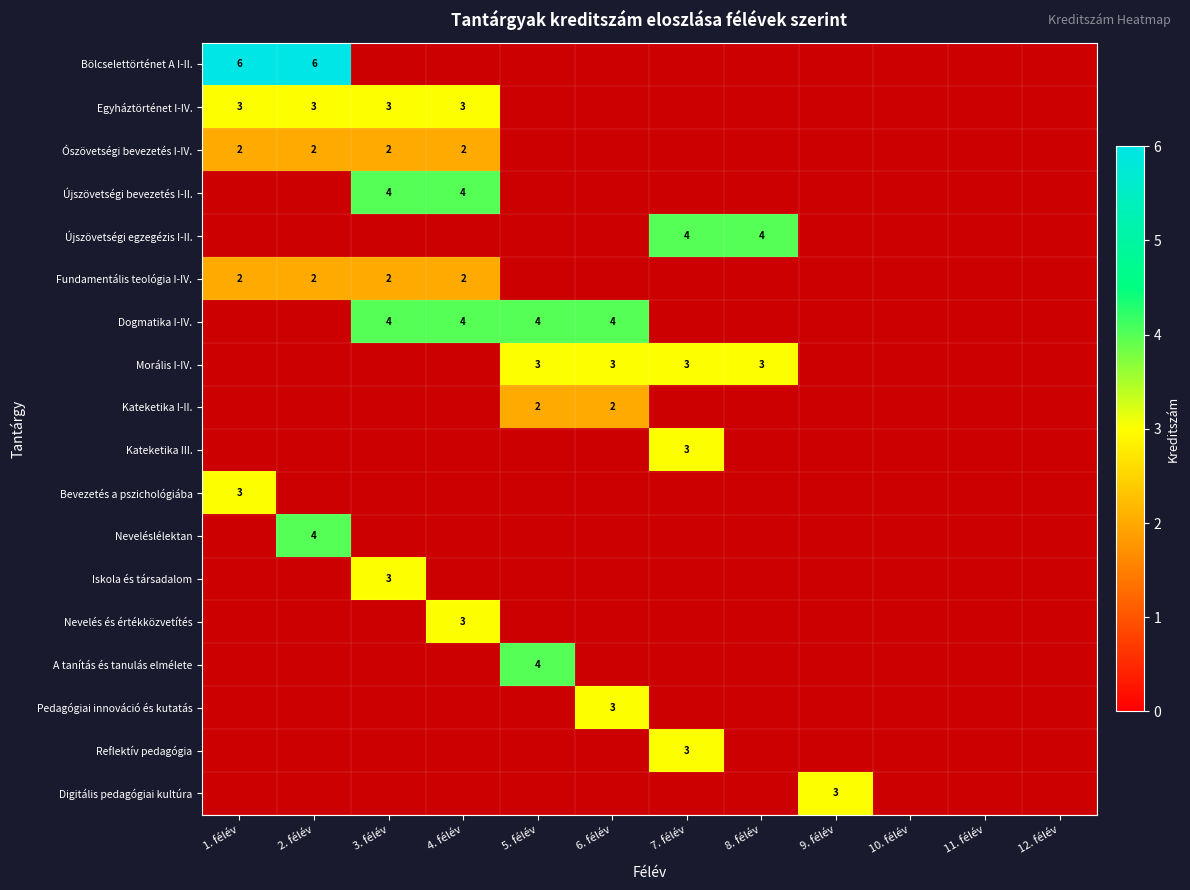

What is the sum of all Dogmatika I-IV. values?

16